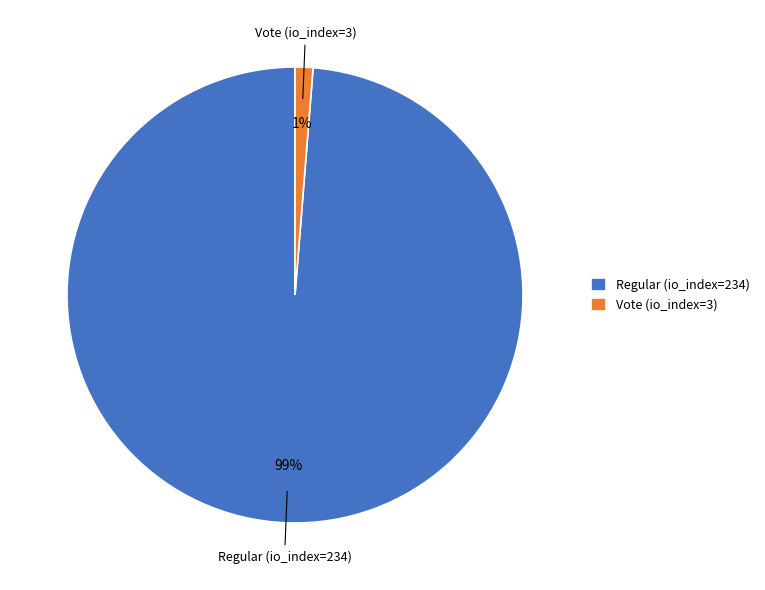

True or false: Regular (io_index=234) accounts for 89% of the total.

False